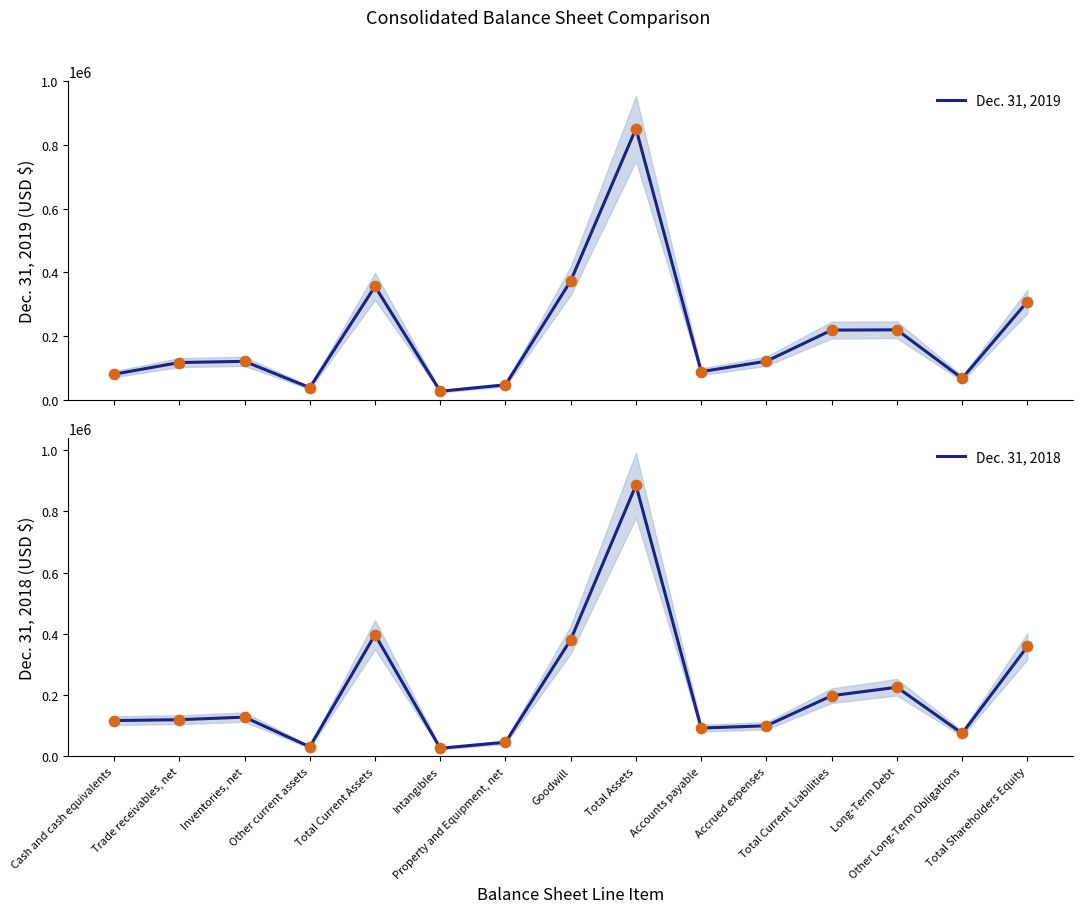

Which series has the widest spread of Y values?

Dec. 31, 2018